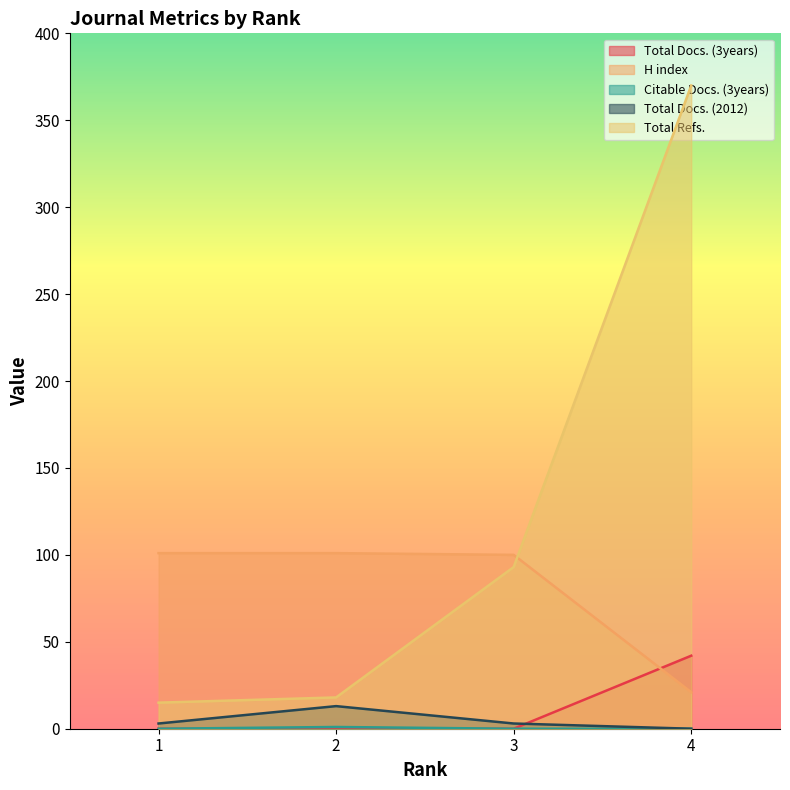

Which series has the largest total across all categories?

Total Refs.